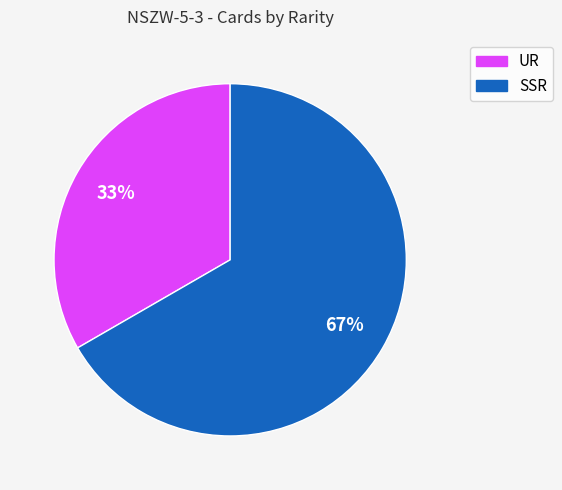

Is it true that UR is 33% of the pie?

True